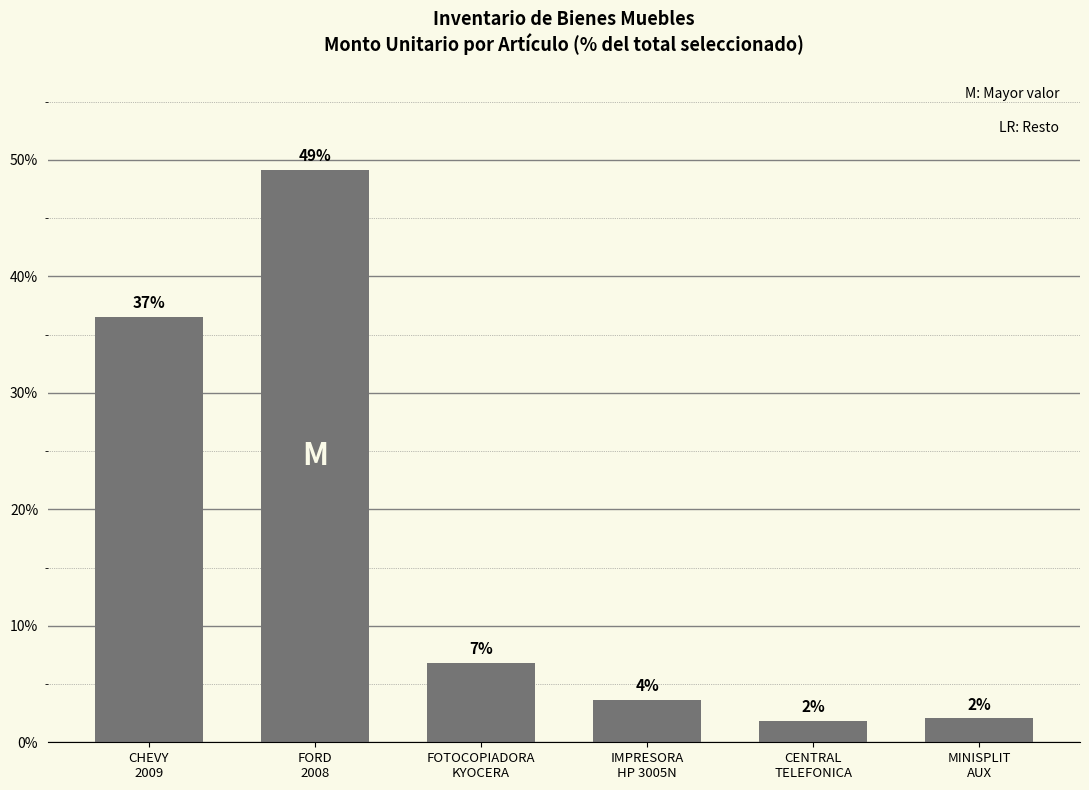

What is the label of the 1st bar from the right?

MINISPLIT
AUX